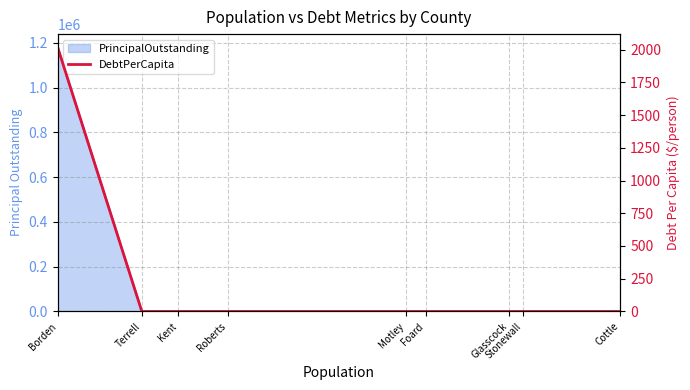

The value at Motley is -976.8. True or false?

False